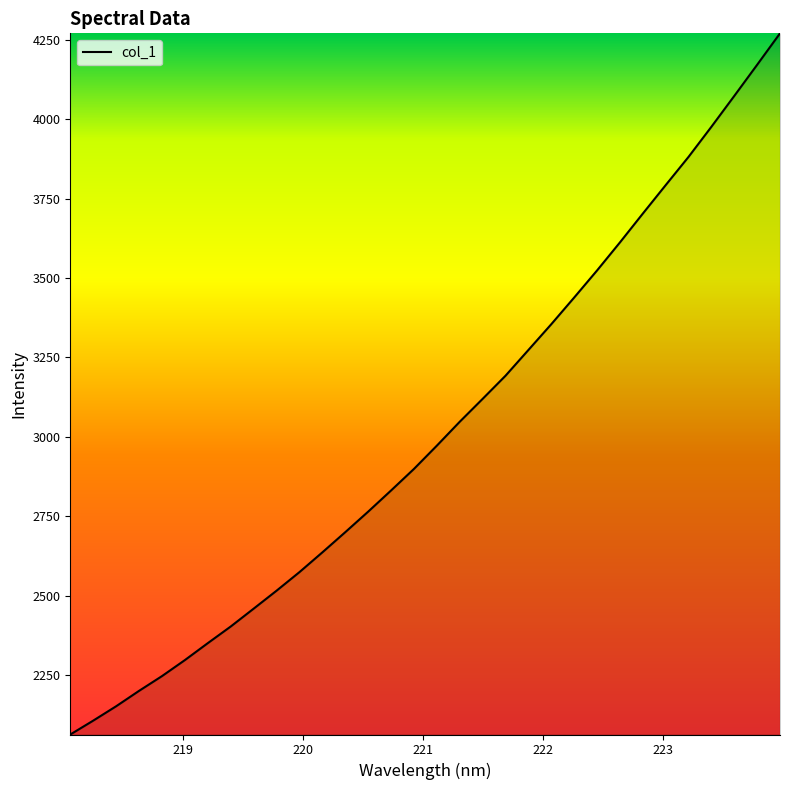

What is the greatest value displayed?

4270.2